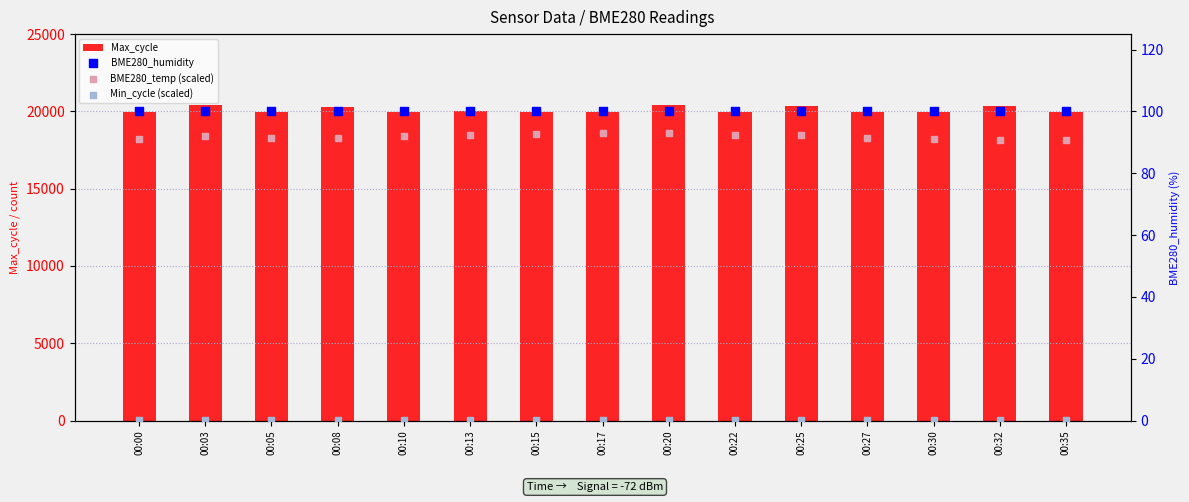

Which series contains the lowest Y value?

Min_cycle (scaled)